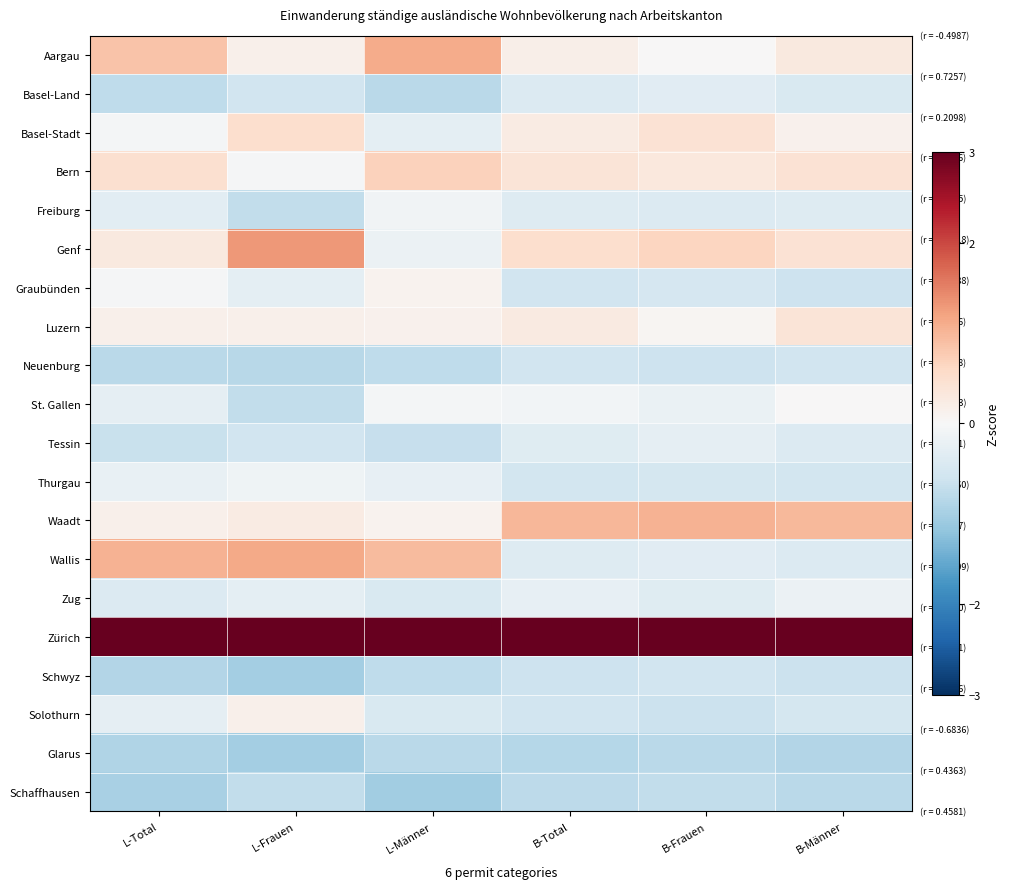

Rank the series by their maximum value, from highest to lowest.

Zürich, Genf, Wallis, Aargau, Waadt, Bern, Basel-Stadt, Luzern, Solothurn, Graubünden, St. Gallen, Freiburg, Thurgau, Zug, Tessin, Basel-Land, Neuenburg, Schwyz, Schaffhausen, Glarus